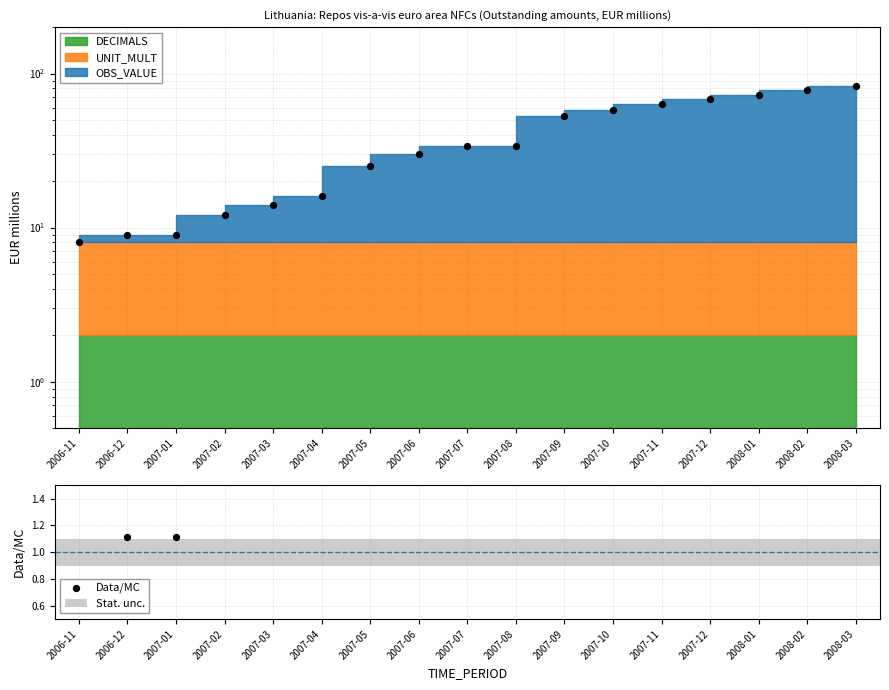

Is the value of Stat. unc. at 2006-11 greater than the value of Data/MC at 2007-01?

No